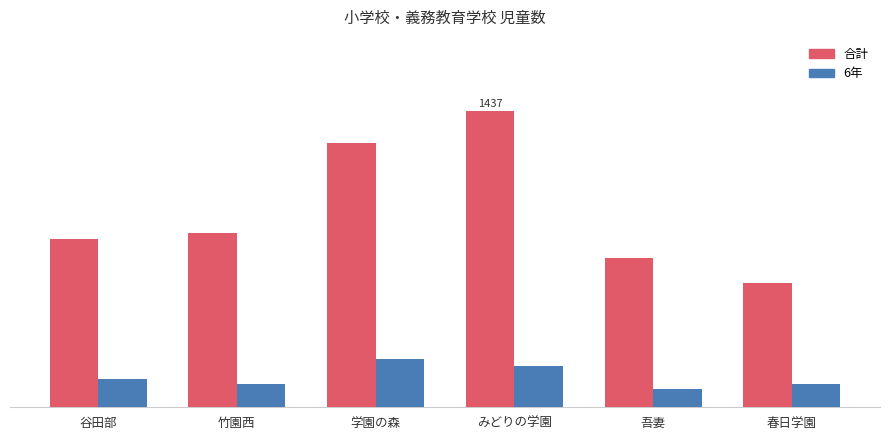

Reading left to right, extract all data points from this chart.

合計: 谷田部=815	竹園西=845	学園の森=1281	みどりの学園=1437	吾妻=724	春日学園=602
6年: 谷田部=139	竹園西=114	学園の森=236	みどりの学園=202	吾妻=89	春日学園=114